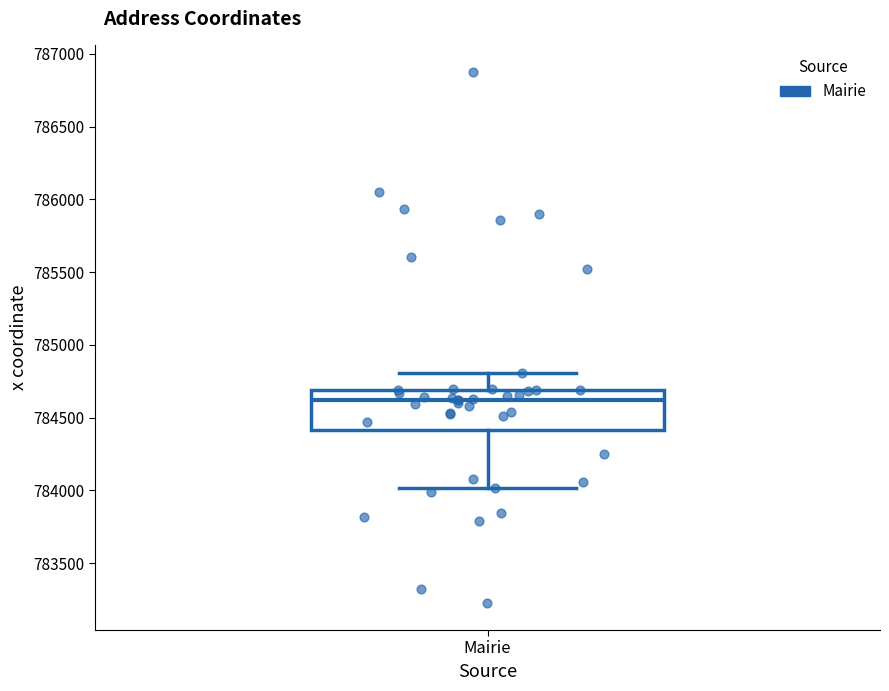

Read this box plot against the y-axis: the position of the median line, the range covered by the box, and the ends of both whiskers. The values are not printed on the chart, so give them approximately, as read against the axis.

median 784600, box 784400 to 784700, whiskers 784000 to 784800